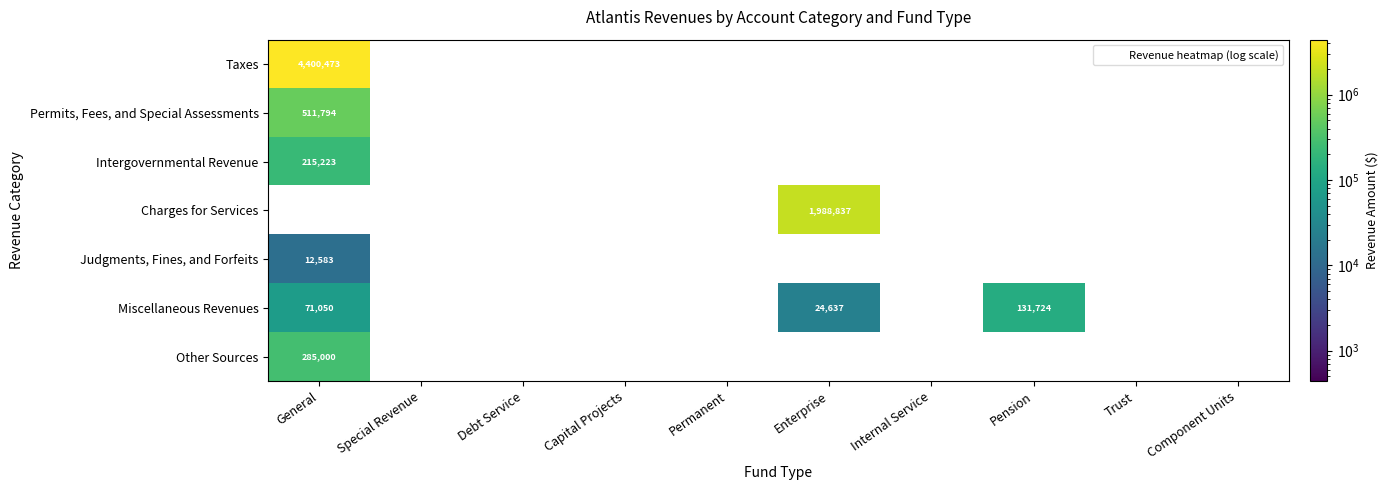

The value of Other Sources at General is 285000. True or false?

True